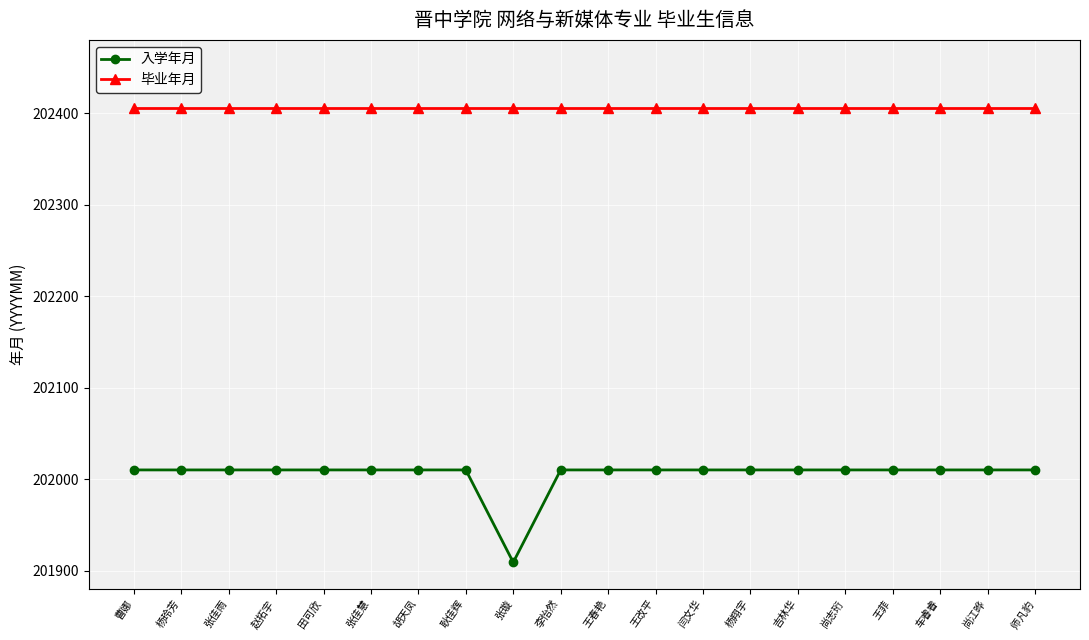

What is the label of the 5th point from the right?

尚志珩